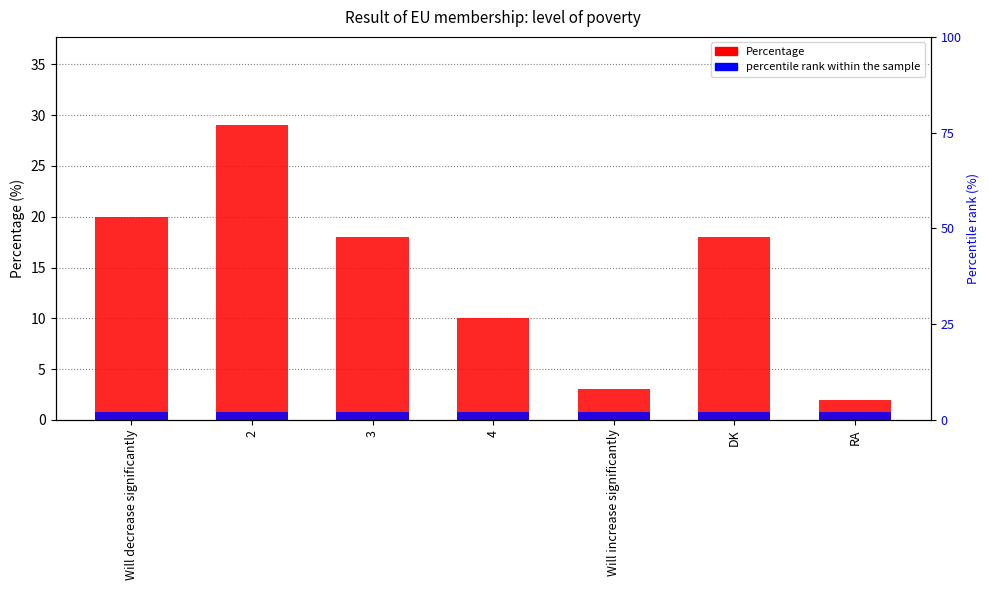

How many bars are there in each group?

2